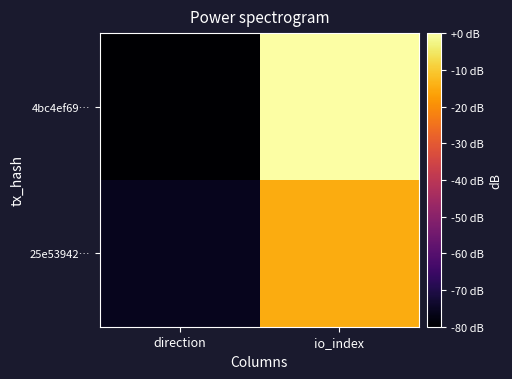

At io_index, list the series in order from smallest to largest.

25e53942…, 4bc4ef69…